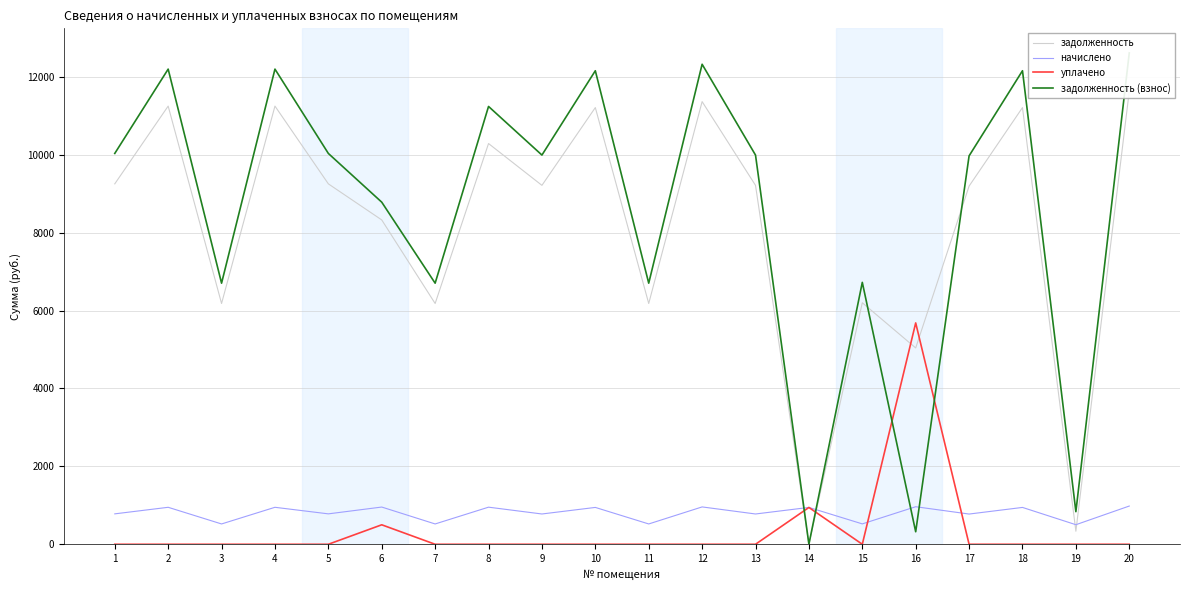

True or false: задолженность has a value of 11366.4 at 12.

True